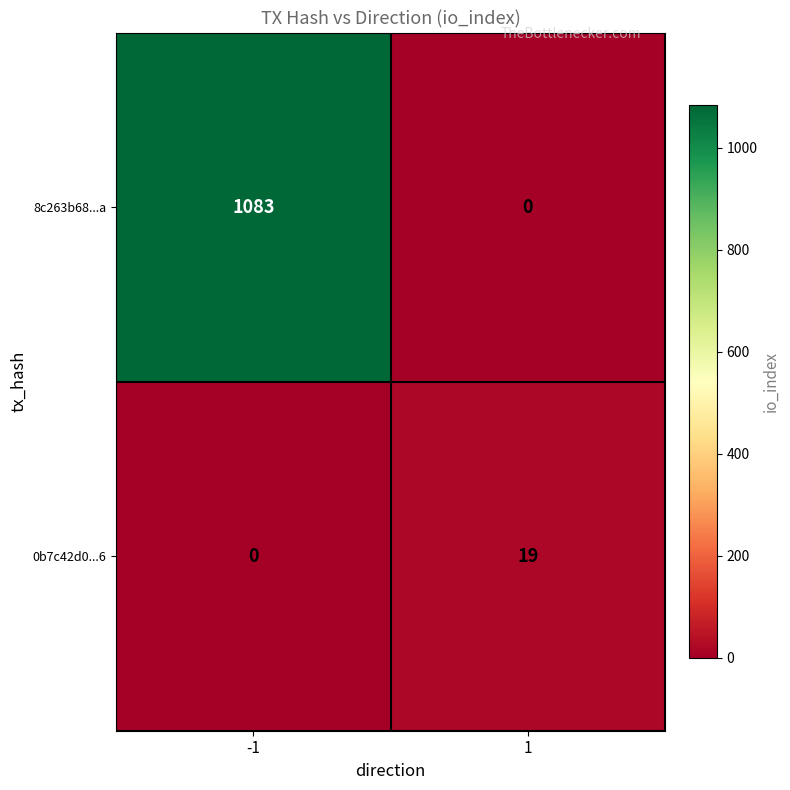

Reading left to right, transcribe all the data shown in this chart.

8c263b68...a: 1083	0
0b7c42d0...6: 0	19